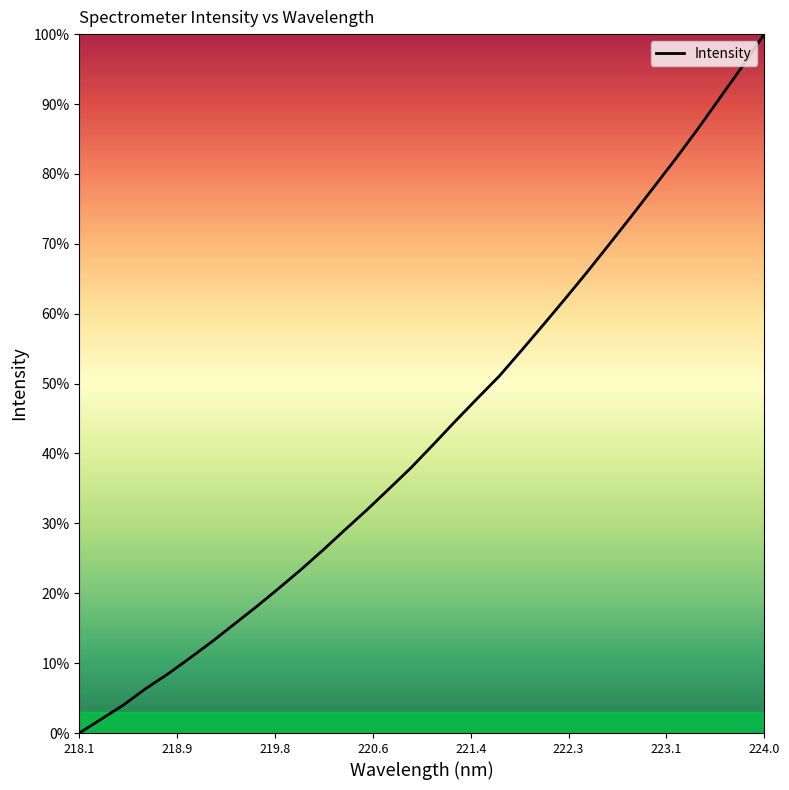

How many lines are shown in the chart?

1